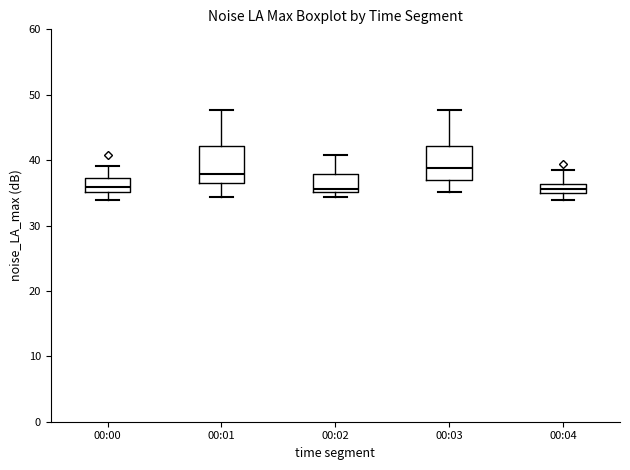

Where is the upper edge of the box for 00:00 on the y-axis? The values are not printed on the chart, so give them approximately, as read against the axis.

37